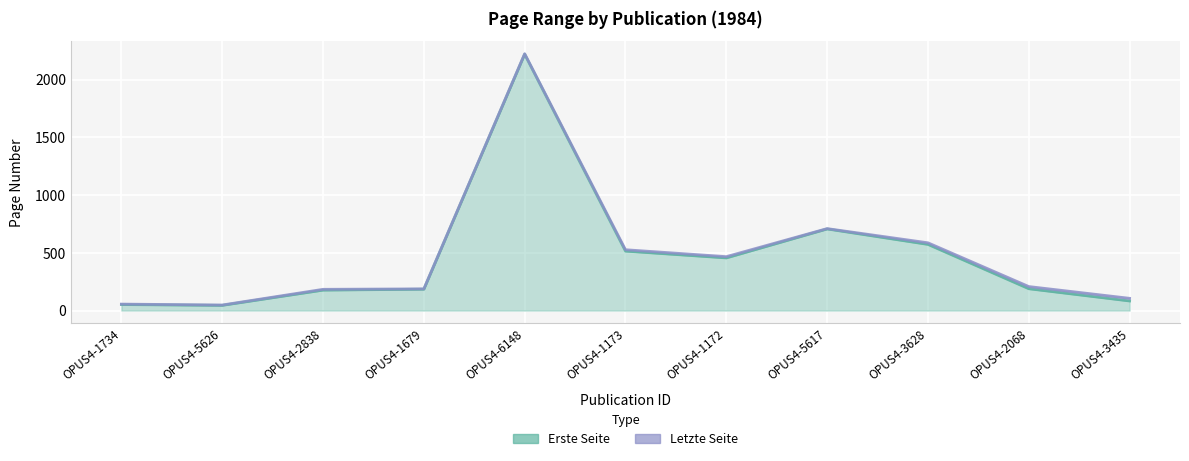

At which category does Erste Seite reach its first local valley?

OPUS4-5626